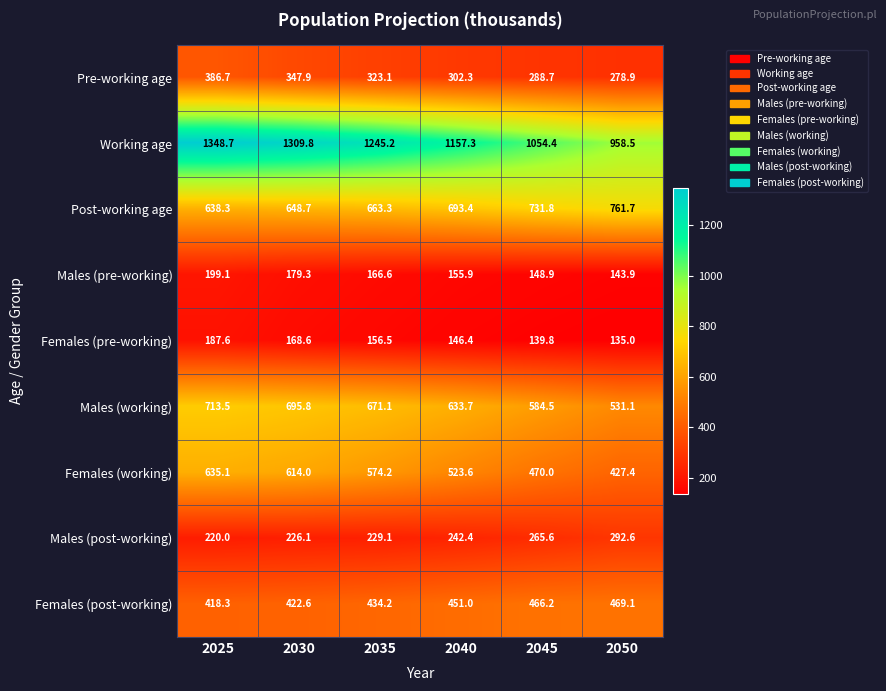

Which series changed the most between 2025 and 2045?

Working age